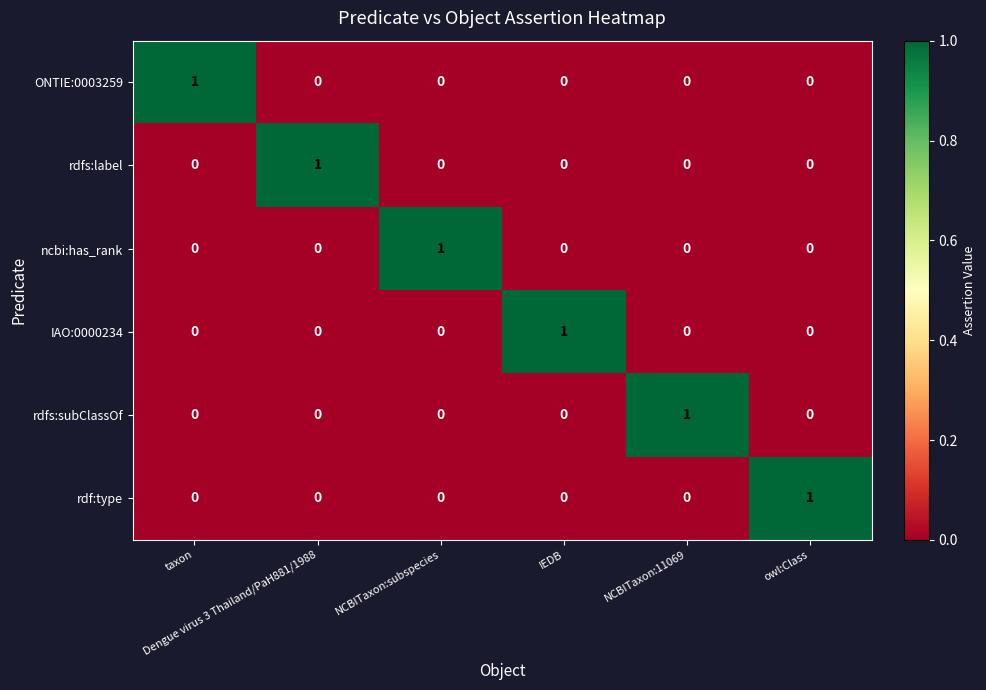

How many rdf:type values are between 0 and 1?

6